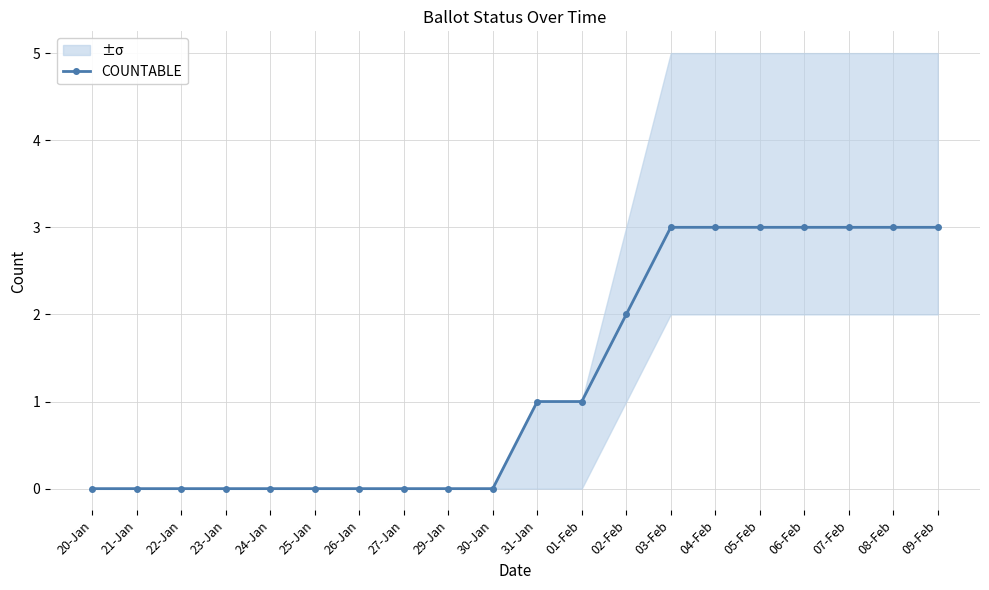

Which category has the lowest value across all series?

20-Jan